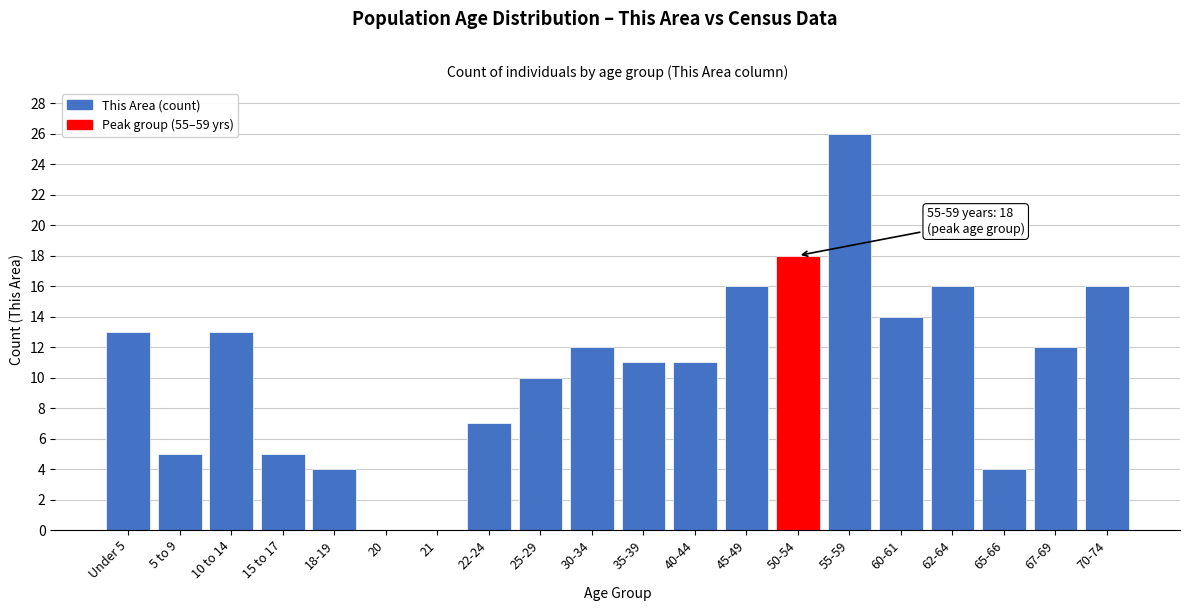

Reading right to left, extract all data points from this chart.

70-74=16	67-69=12	65-66=4	62-64=16	60-61=14	55-59=26	50-54=18	45-49=16	40-44=11	35-39=11	30-34=12	25-29=10	22-24=7	21=0	20=0	18-19=4	15 to 17=5	10 to 14=13	5 to 9=5	Under 5=13